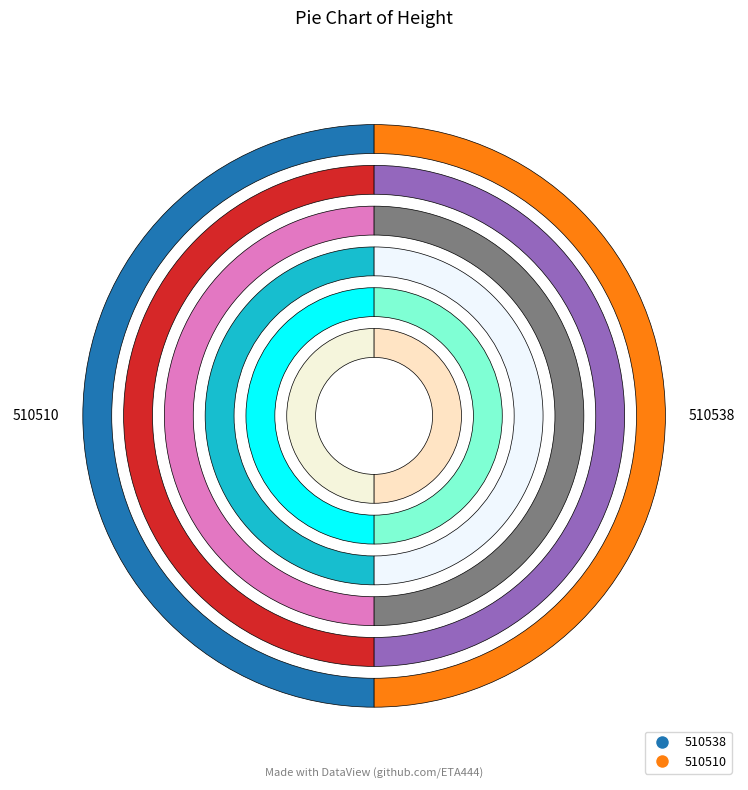

Which slice is the smallest?

510510